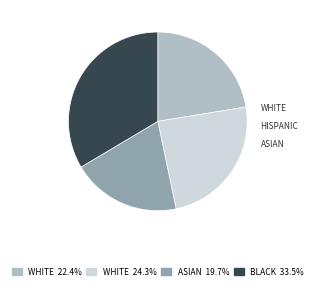

Does any single category account for the majority?

No